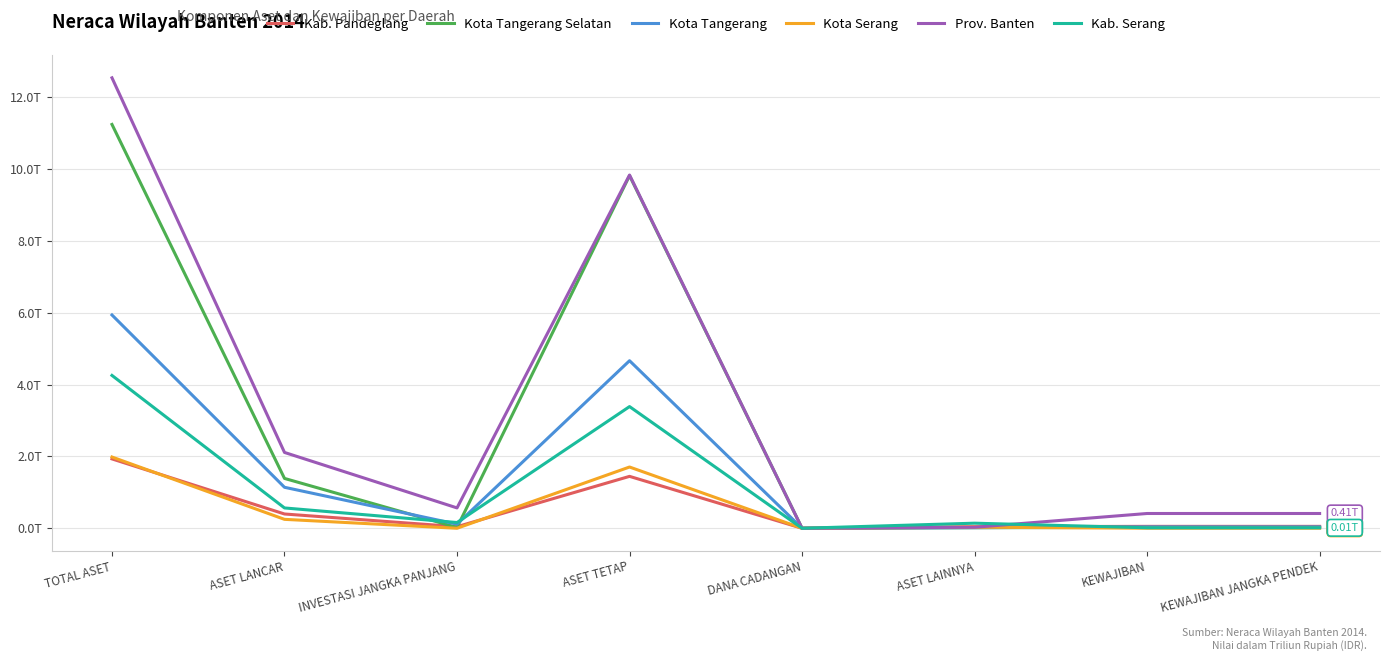

After their last crossing, which series has the higher values: Prov. Banten or Kota Serang?

Prov. Banten